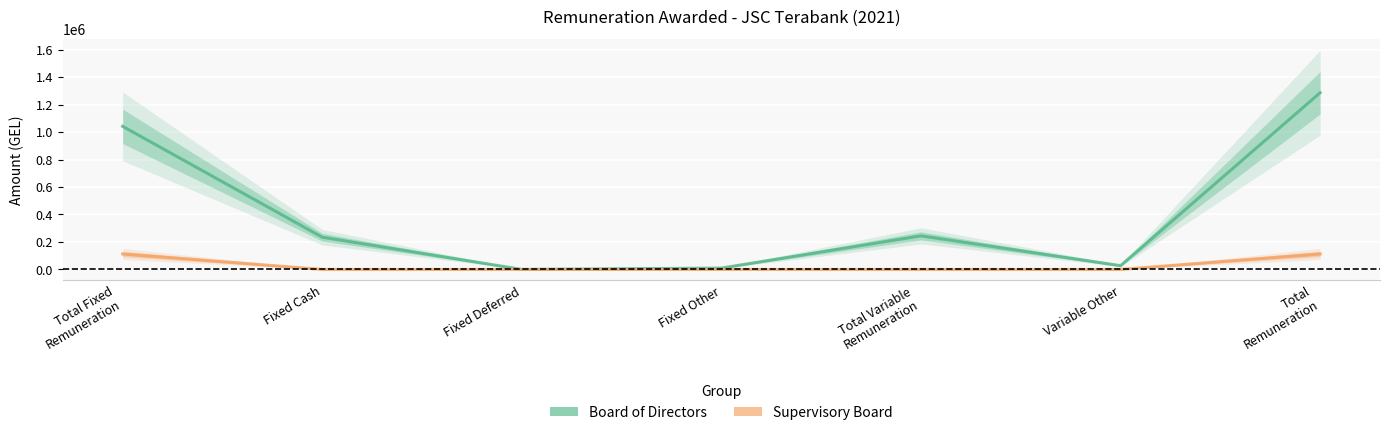

How many values in the Board of Directors series are below 234801?

3